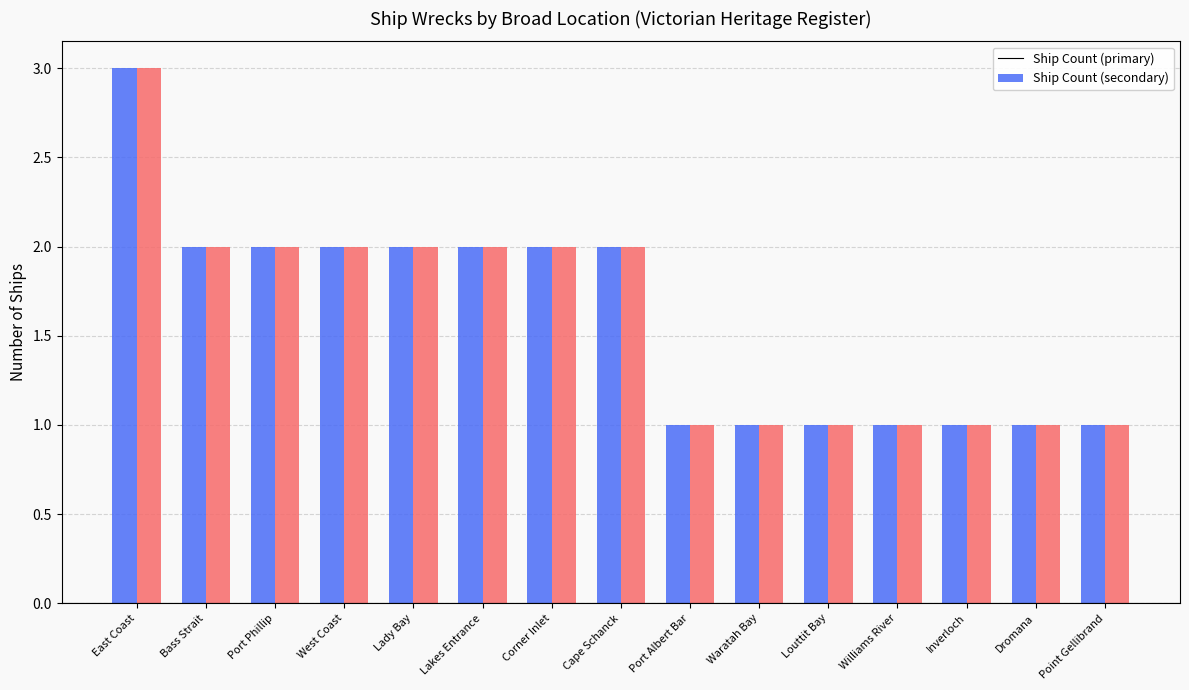

At which category is the sum across all series the highest?

East Coast